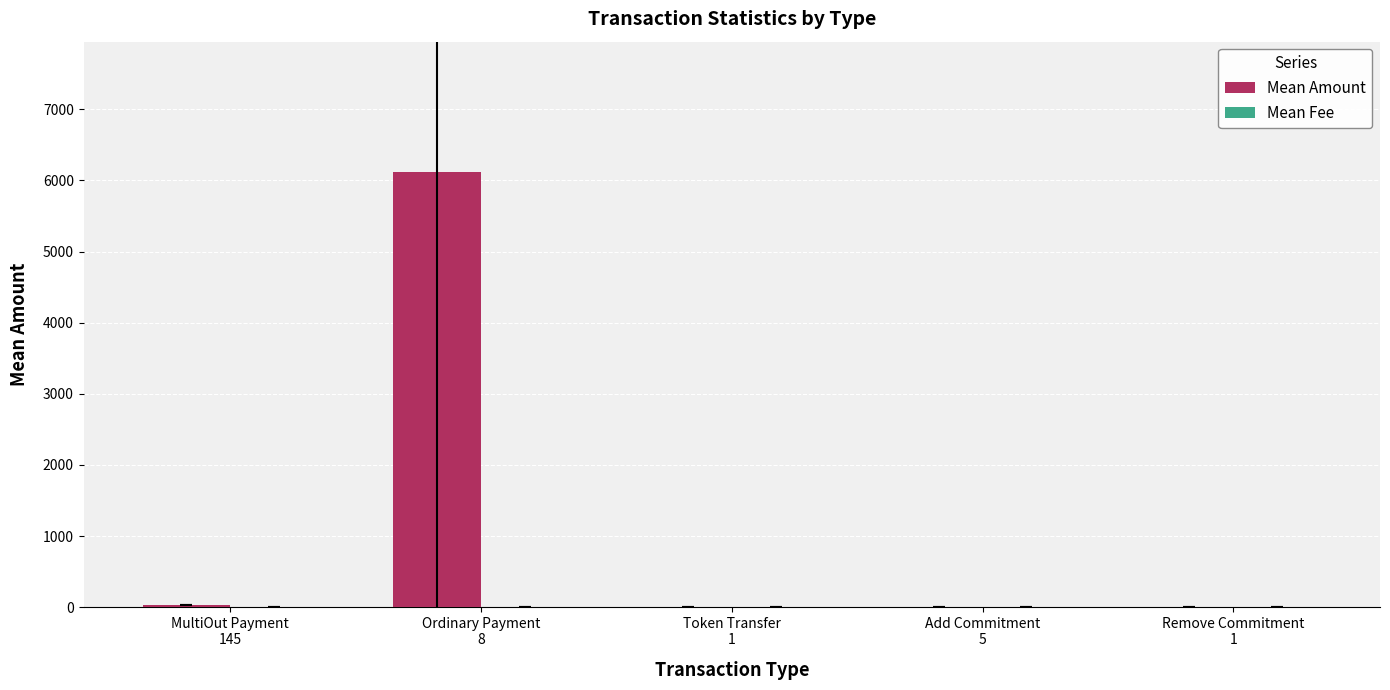

List the labels in order of Mean Fee value, largest first.

Token Transfer
1, Add Commitment
5, Ordinary Payment
8, MultiOut Payment
145, Remove Commitment
1